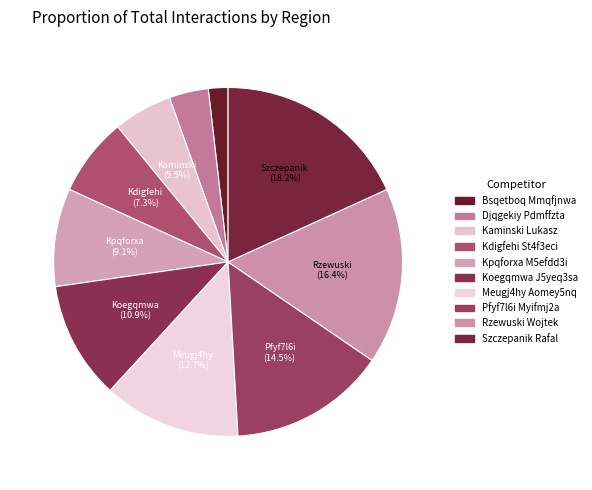

What percentage is NOT represented by Rzewuski Wojtek?

83.6%